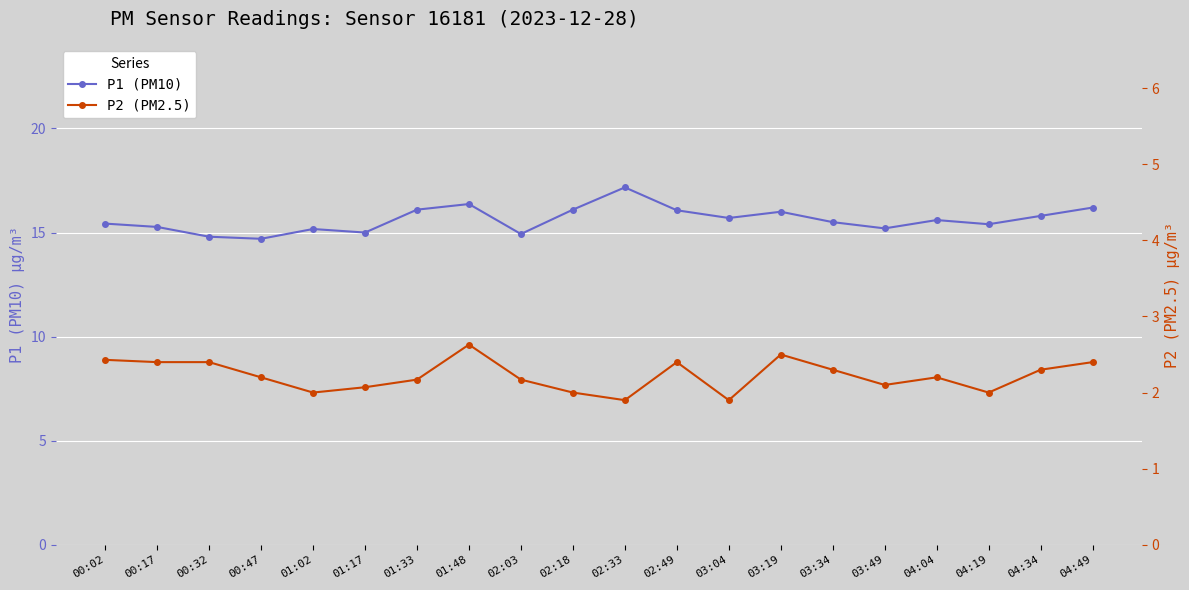

Rank the series at 02:03 from lowest to highest value.

P2, P1